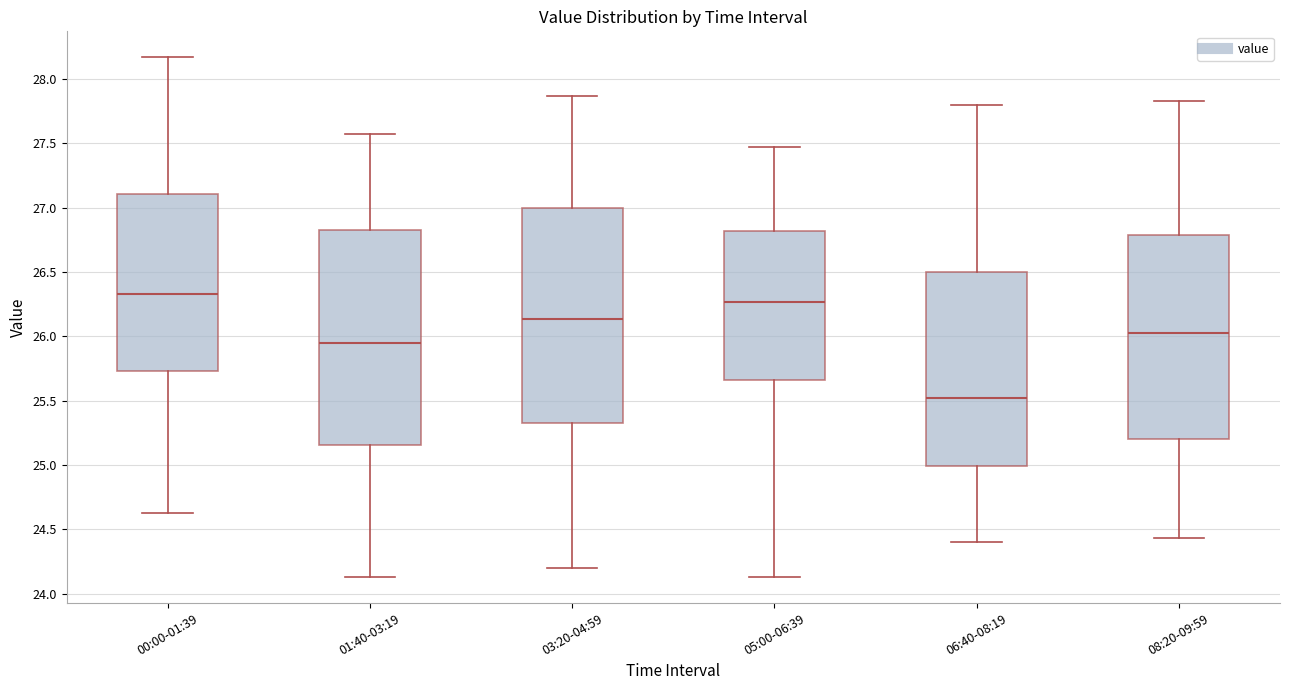

Which box has the lowest median line?

06:40-08:19